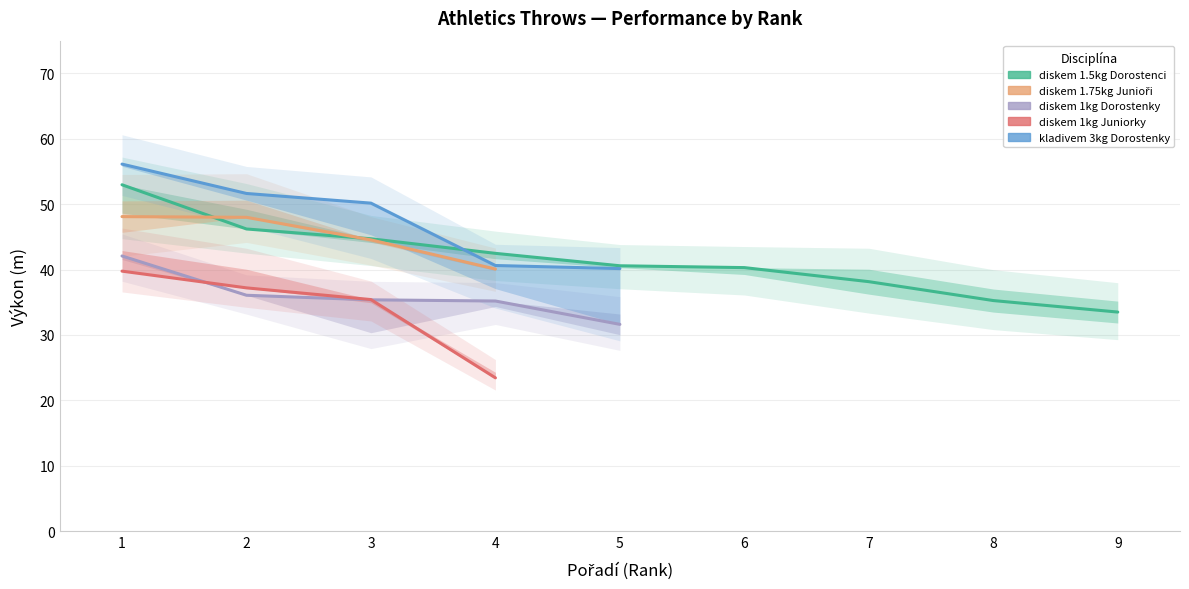

Between 7 and 9, which series saw the biggest shift?

hod diskem 1,5kg Dorostenci